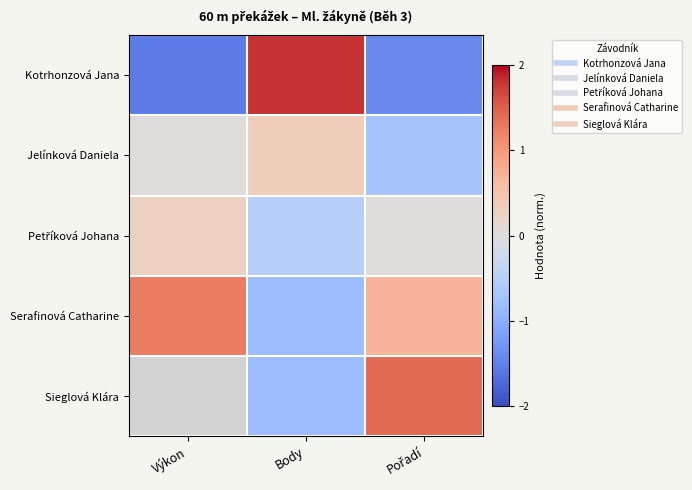

At which category is the sum across all series the highest?

Body